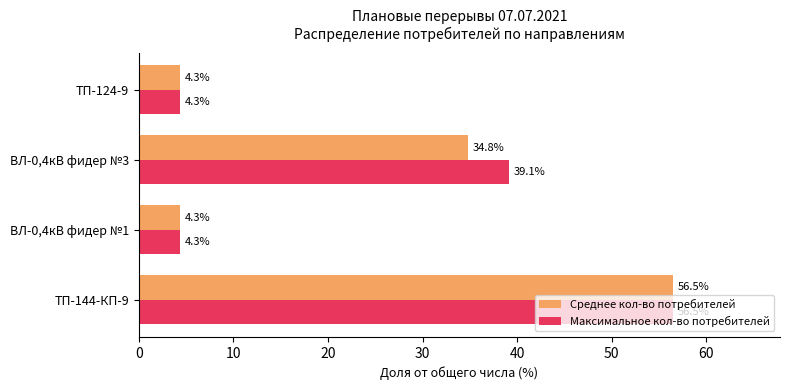

At which label is Максимальное кол-во потребителей closest to 30?

ВЛ-0,4кВ фидер №3